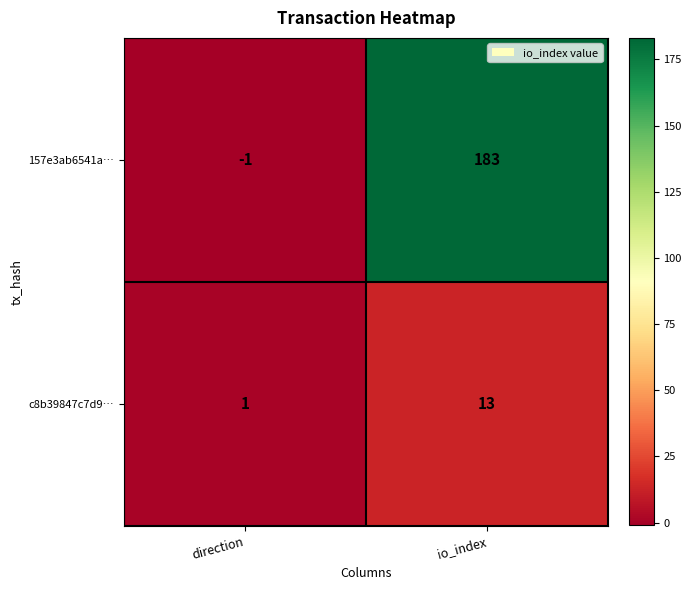

Reading left to right, extract all data points from this chart.

157e3ab6541a…: direction=-1	io_index=183
c8b39847c7d9…: direction=1	io_index=13